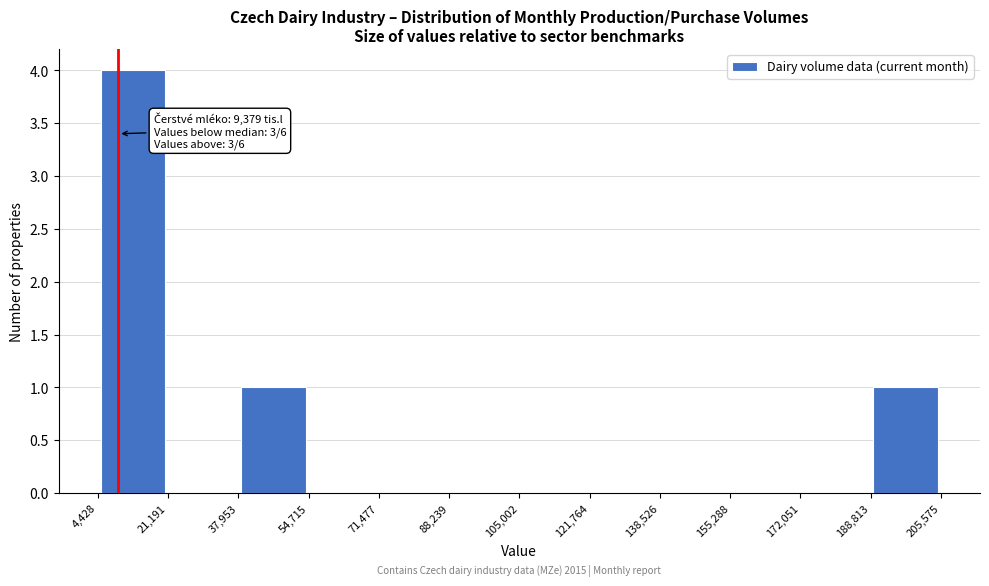

Which range on the x-axis has the tallest bar?

4,428 to 21,191